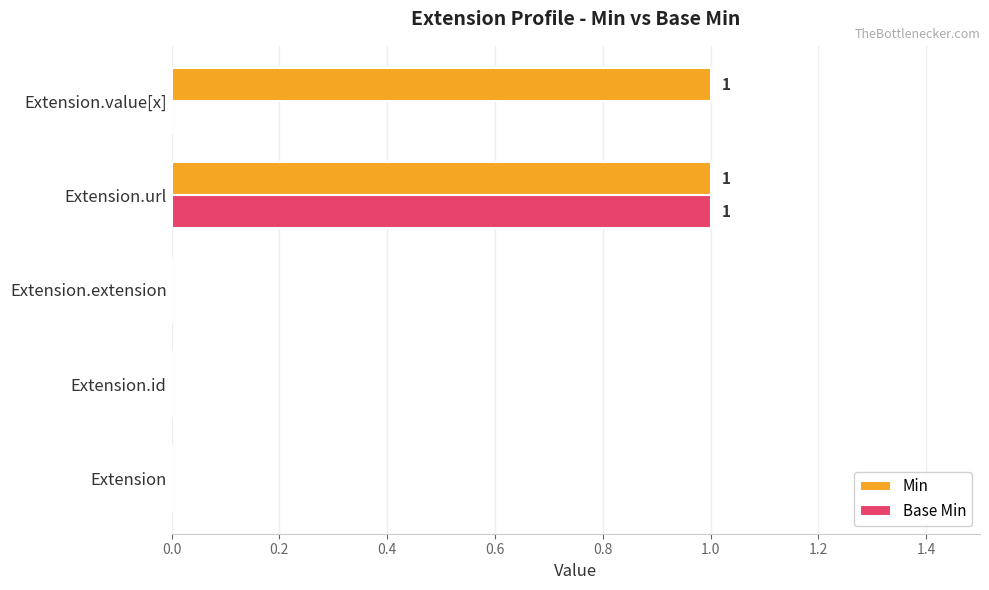

True or false: Base Min has a value of -1 at Extension.

False